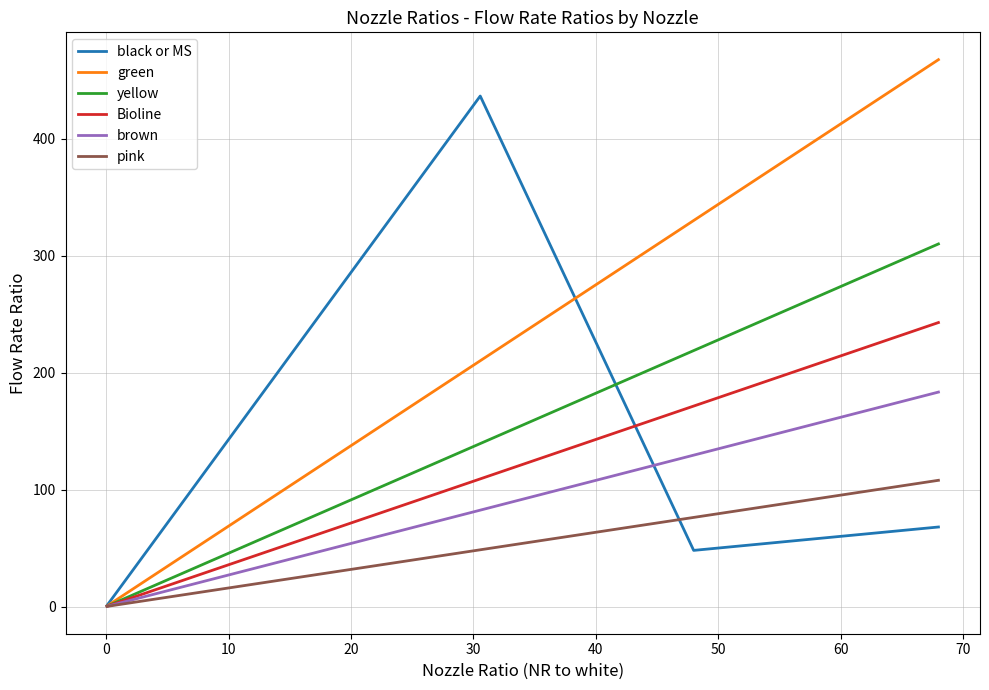

List the series in order of their peak value, highest first.

green, black or MS, yellow, Bioline, brown, pink